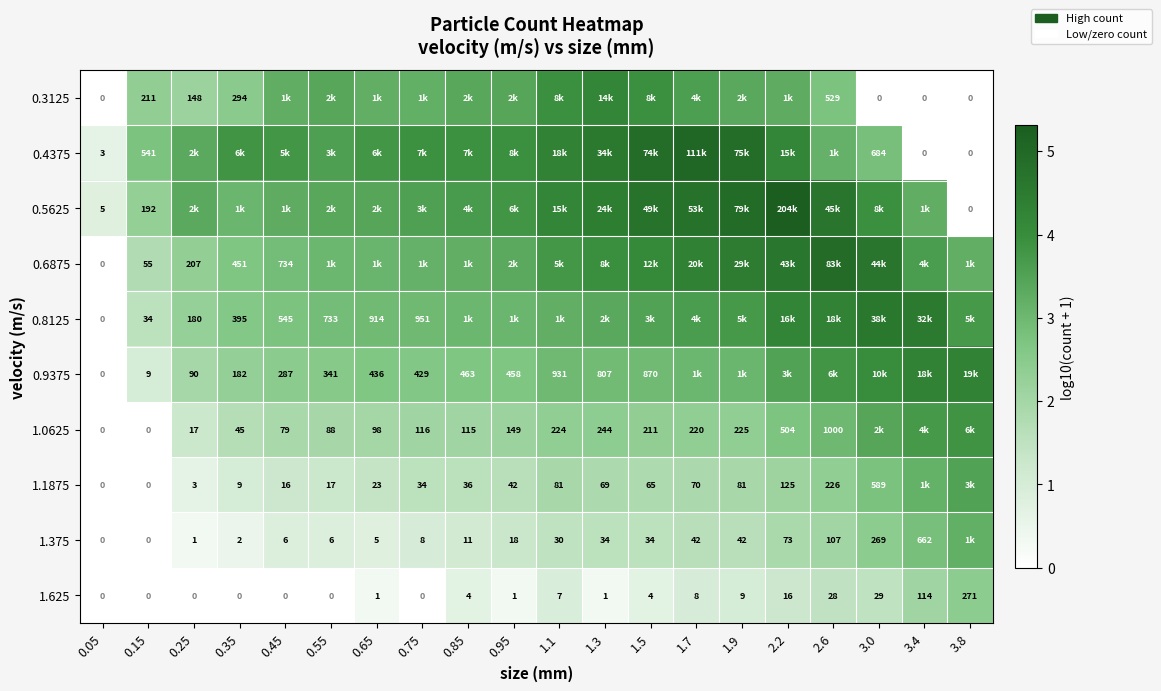

Which series has the largest total across all categories?

0.5625